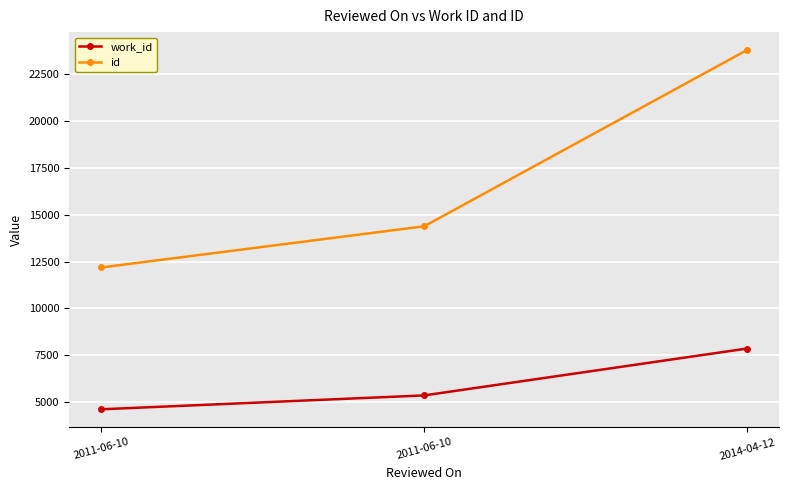

Which label corresponds to the smallest value in the chart?

2011-06-10